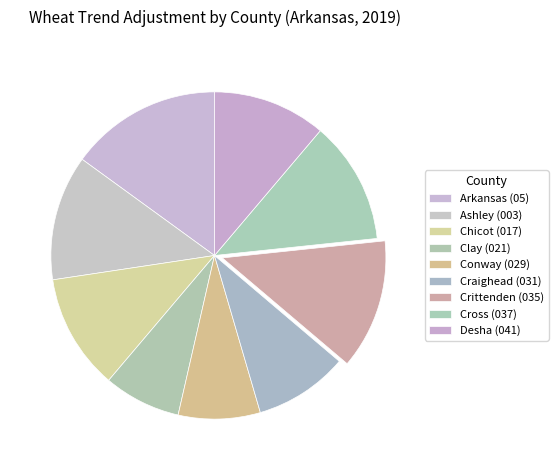

What is the change in value from Clay (021) to Crittenden (035)?

+0.2